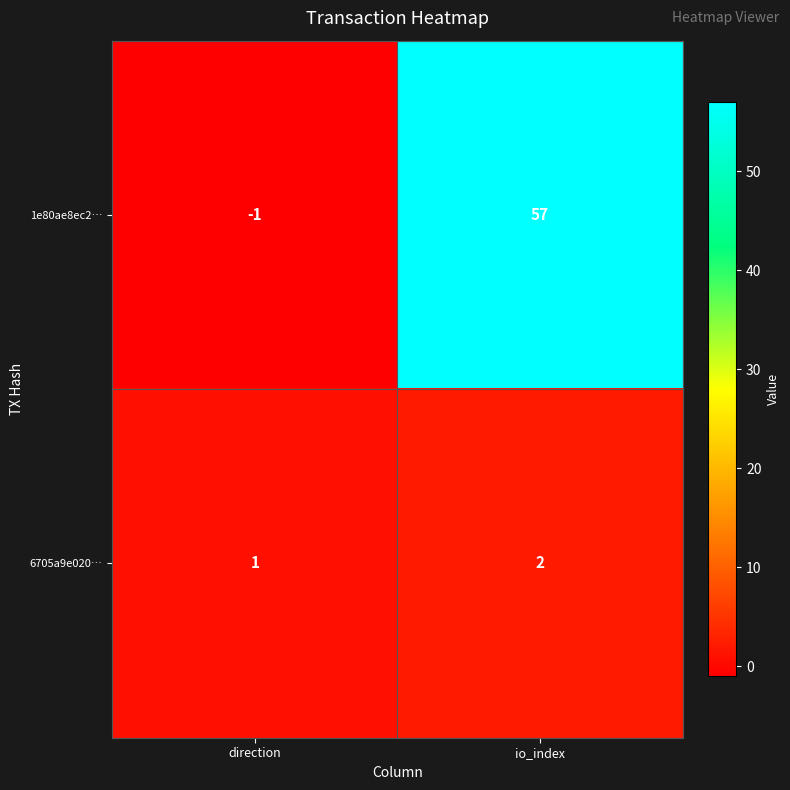

Reading left to right, list all the values displayed in this chart.

1e80ae8ec2…: direction=-1	io_index=57
6705a9e020…: direction=1	io_index=2